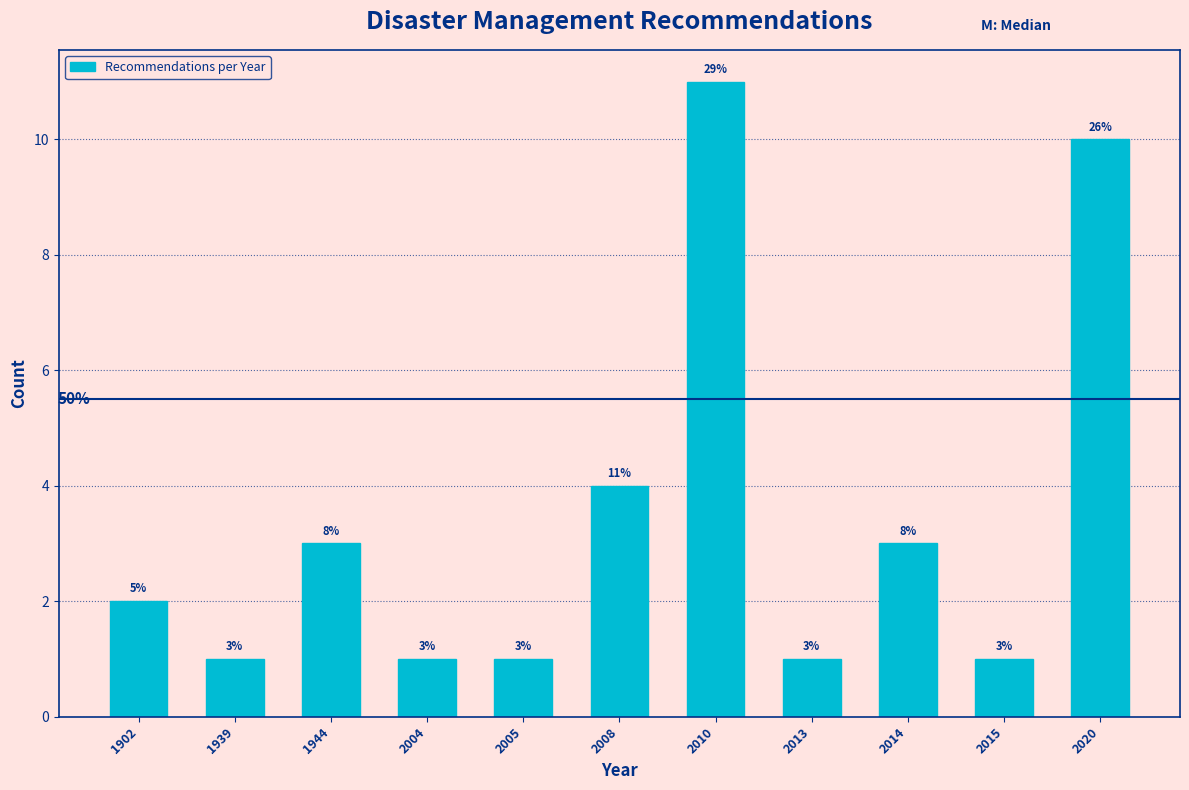

Reading left to right, transcribe all the data shown in this chart.

1902=2	1939=1	1944=3	2004=1	2005=1	2008=4	2010=11	2013=1	2014=3	2015=1	2020=10